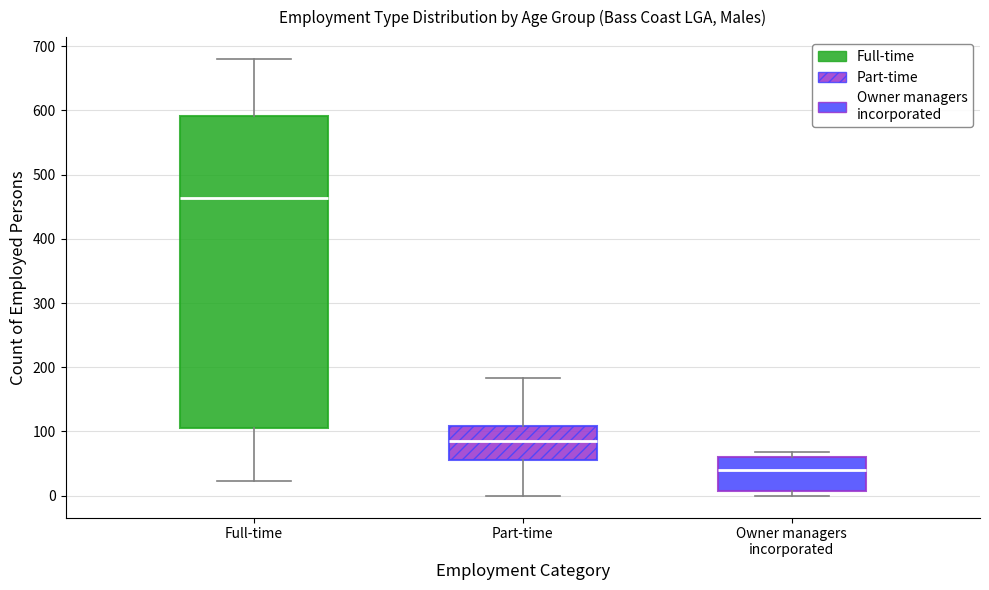

Comparing the boxes themselves (not the whiskers), which one is the tallest?

Full-time